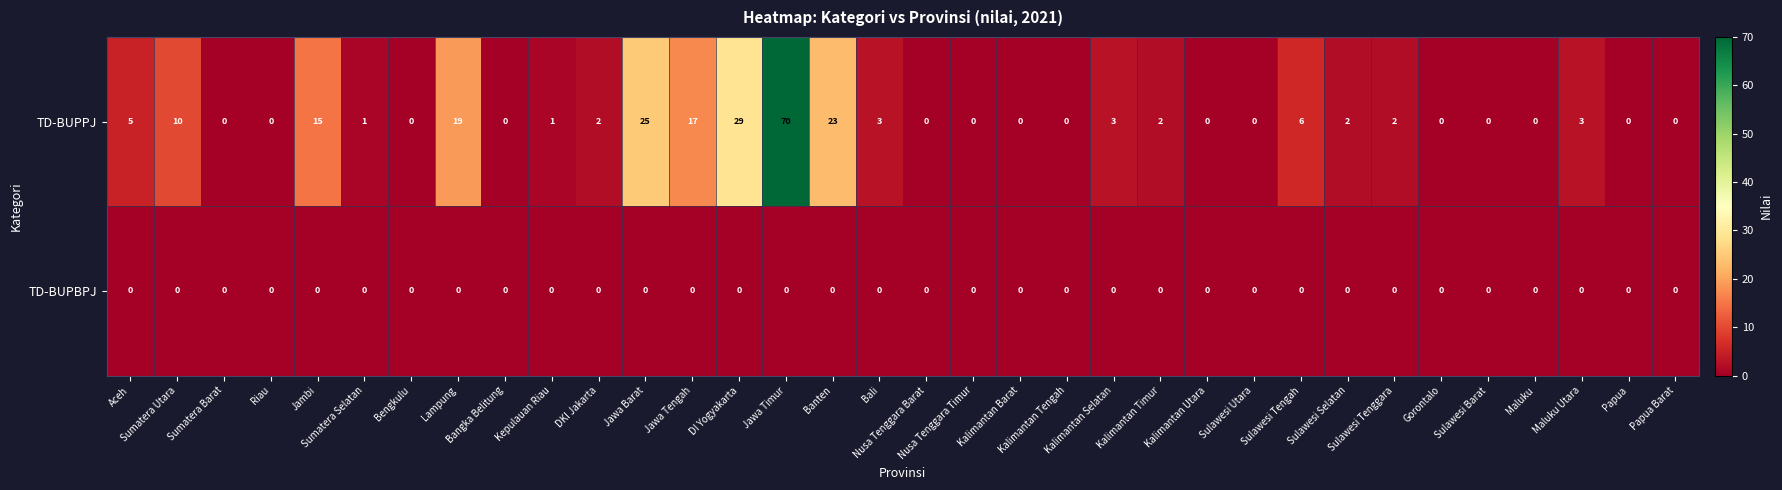

What is the maximum value shown in the chart?

70